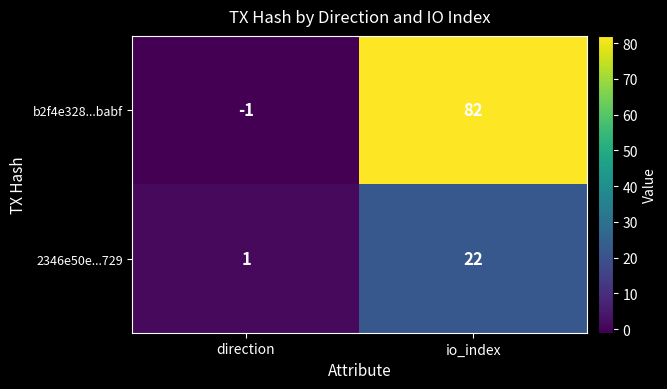

Is it true that 2346e50e...729 equals 1 at direction?

True